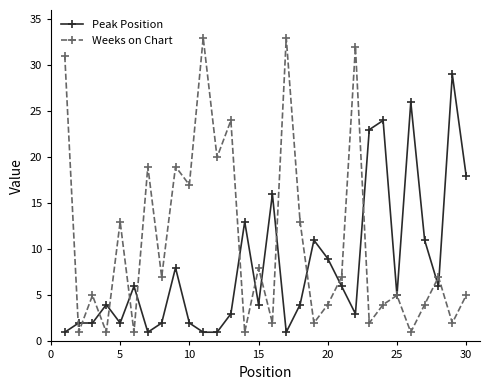

At how many categories does at least one series exceed 28?

5